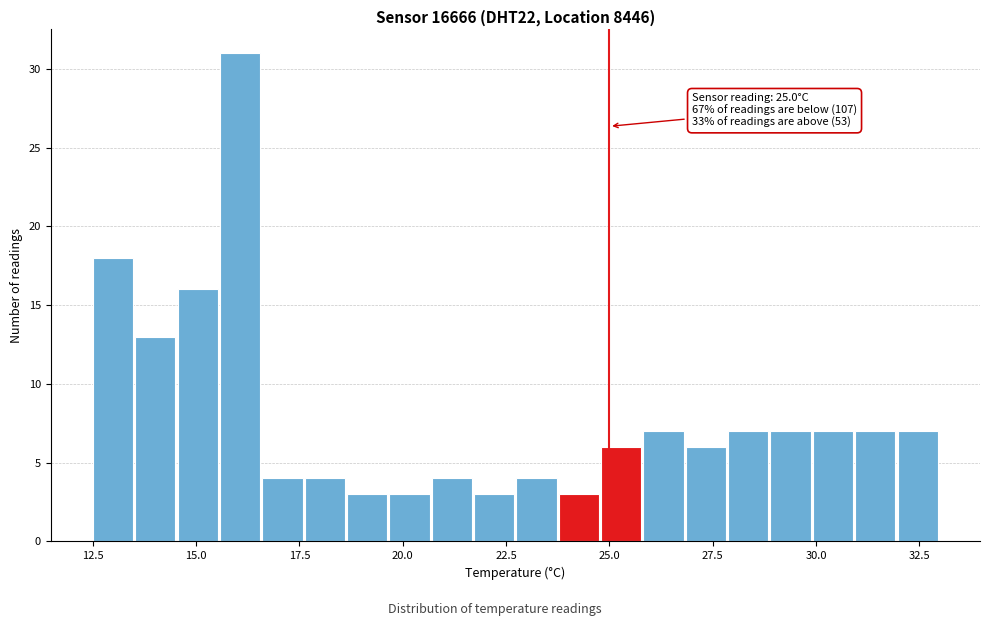

Read against the x-axis, roughly where is the centre of the tallest bar?

16.0